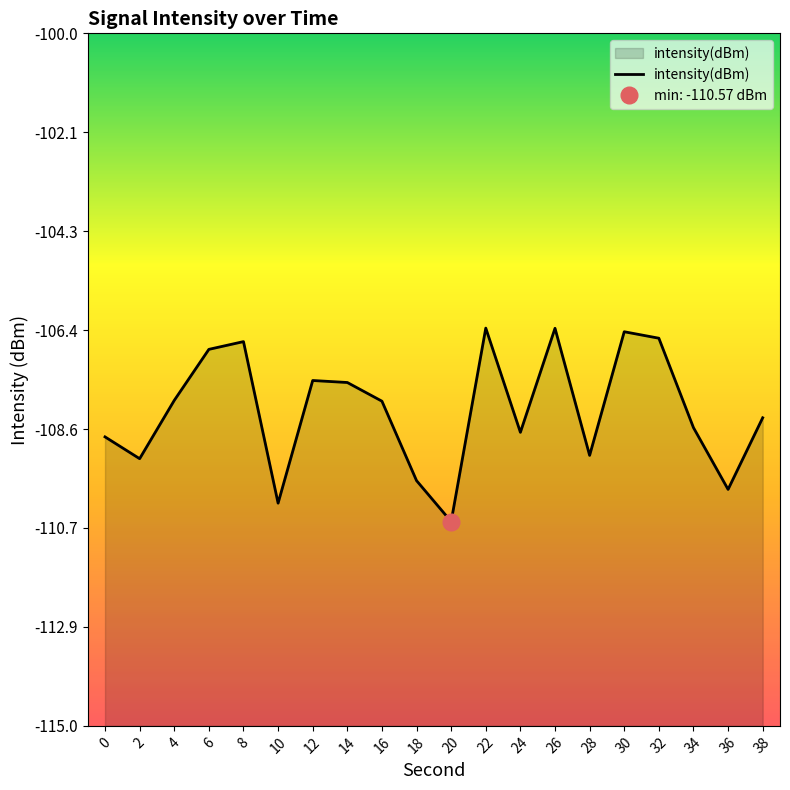

What is the value of the 18th point from the left?

-108.5